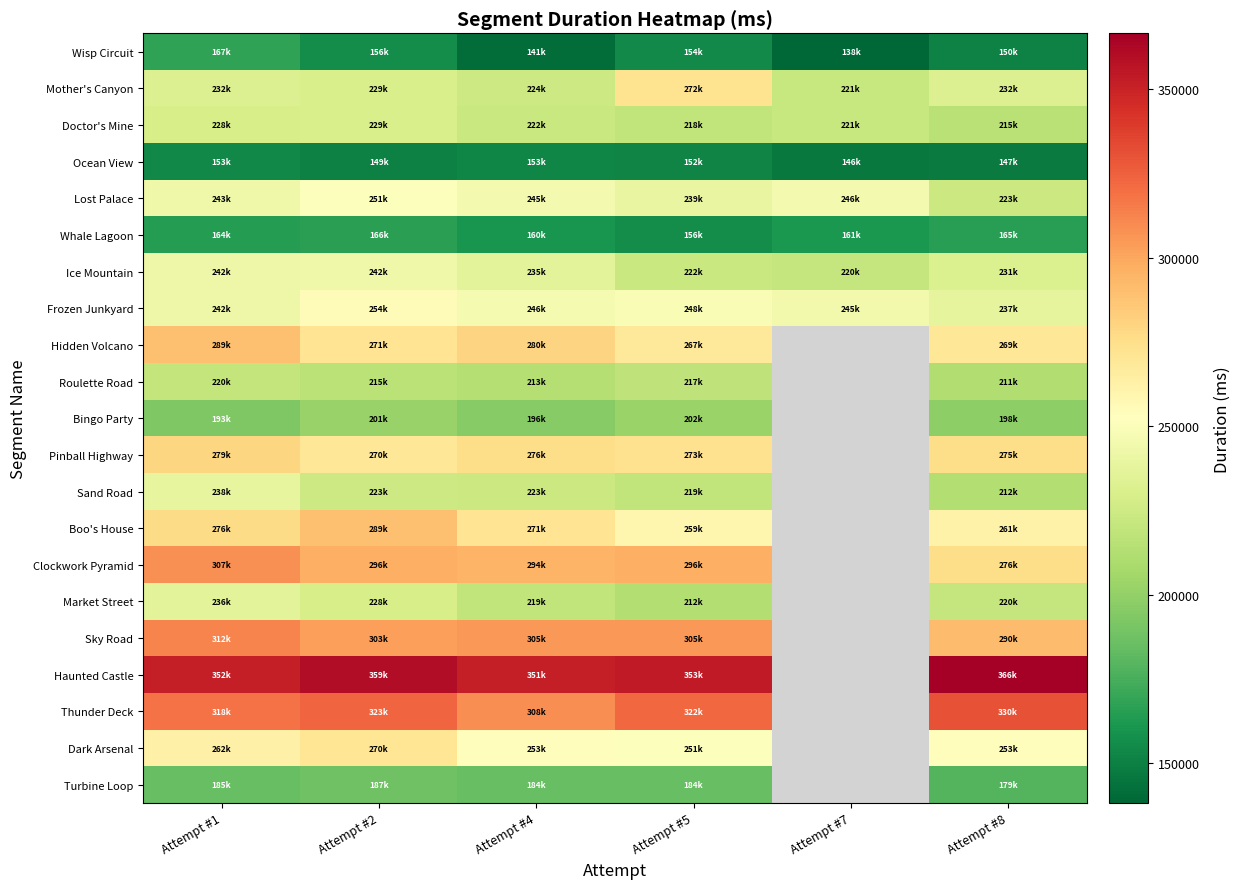

What is the difference between the Bingo Party values at Attempt #8 and Attempt #5?

3983.0